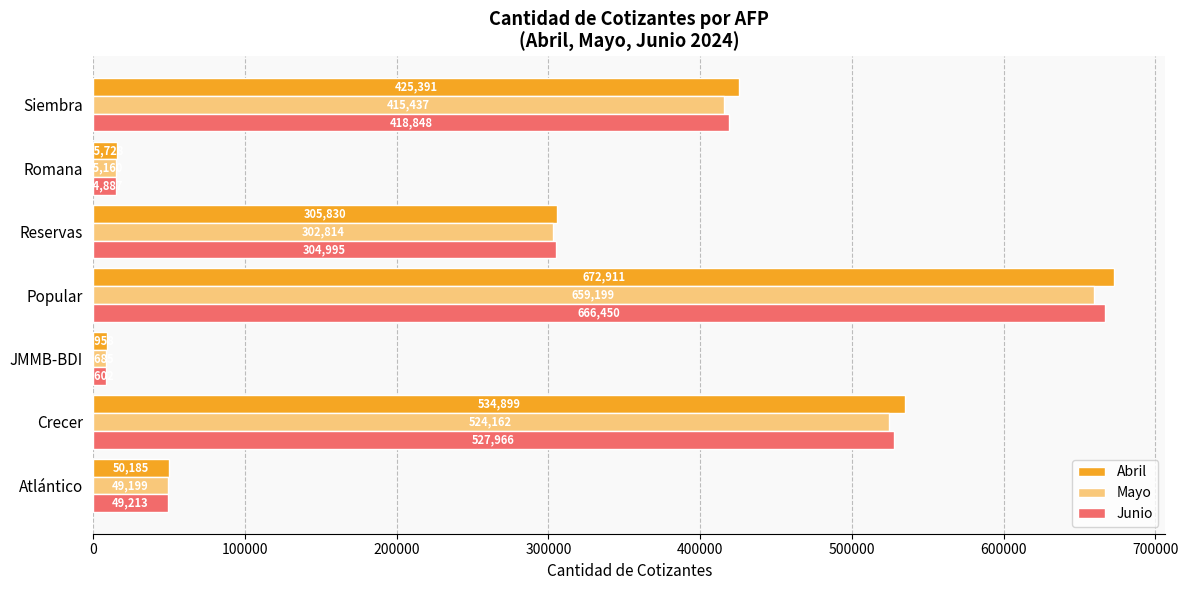

What is the difference between the maximum and minimum values in the Abril series?

663953